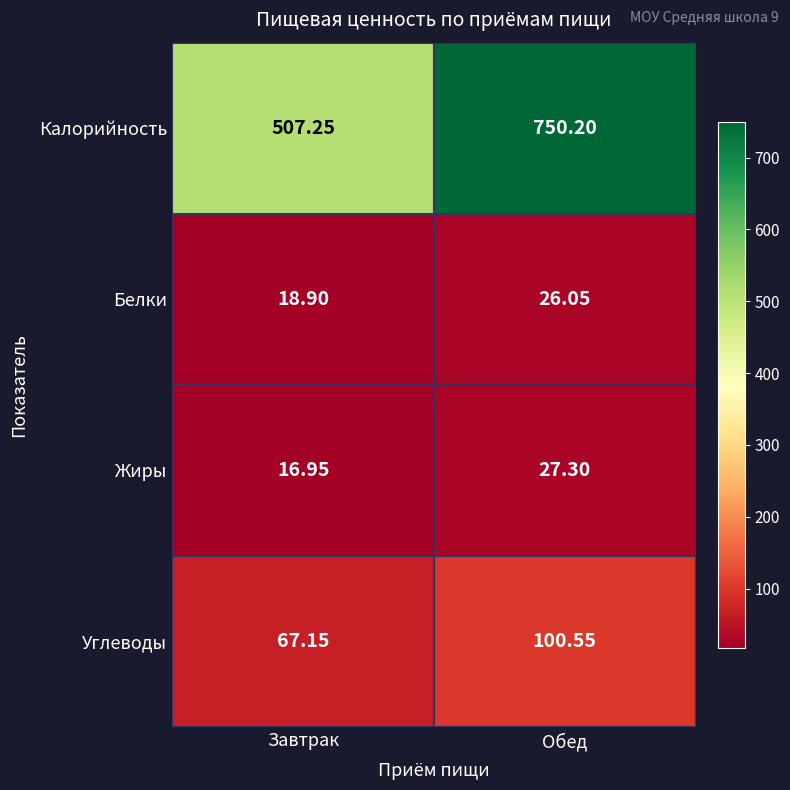

Which label corresponds to the smallest value in the chart?

Завтрак